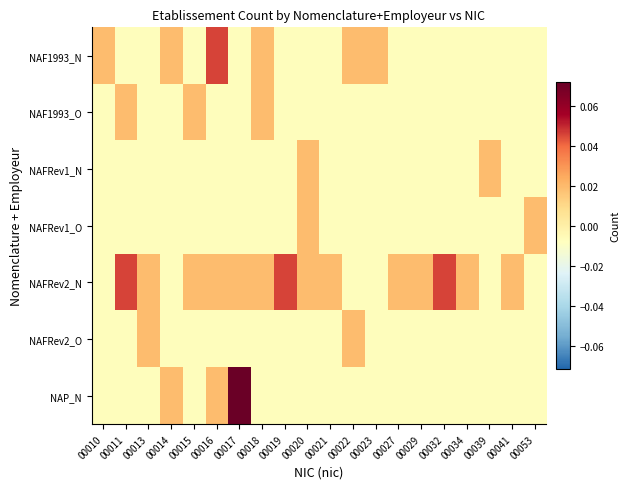

At how many categories does at least one series exceed 0?

20